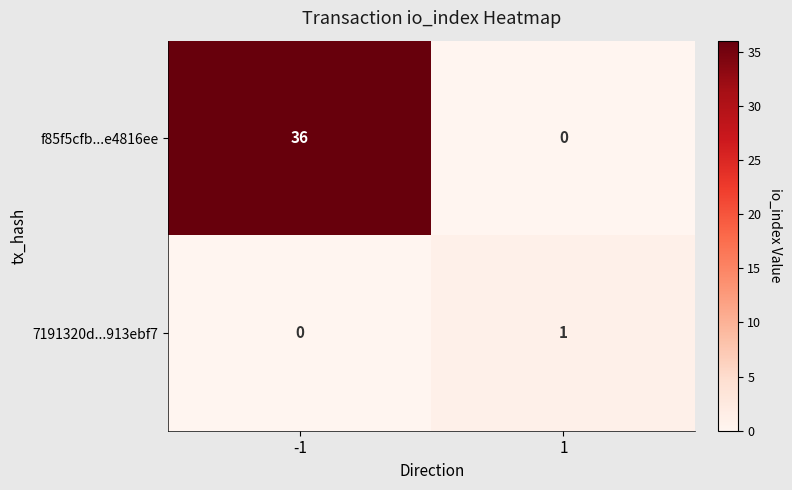

Reading left to right, extract all data points from this chart.

f85f5cfb...e4816ee: 36	0
7191320d...913ebf7: 0	1